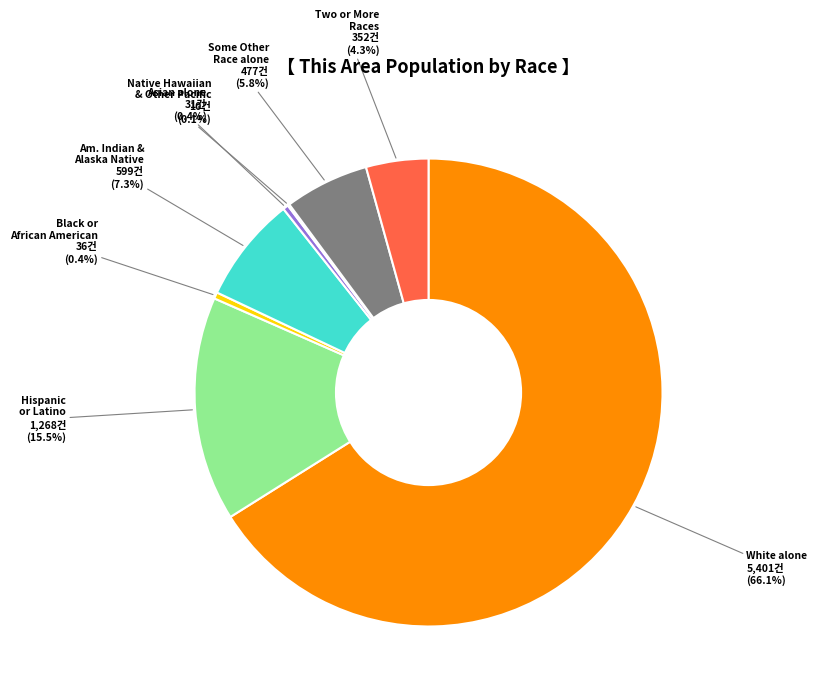

Does any single category account for the majority?

Yes